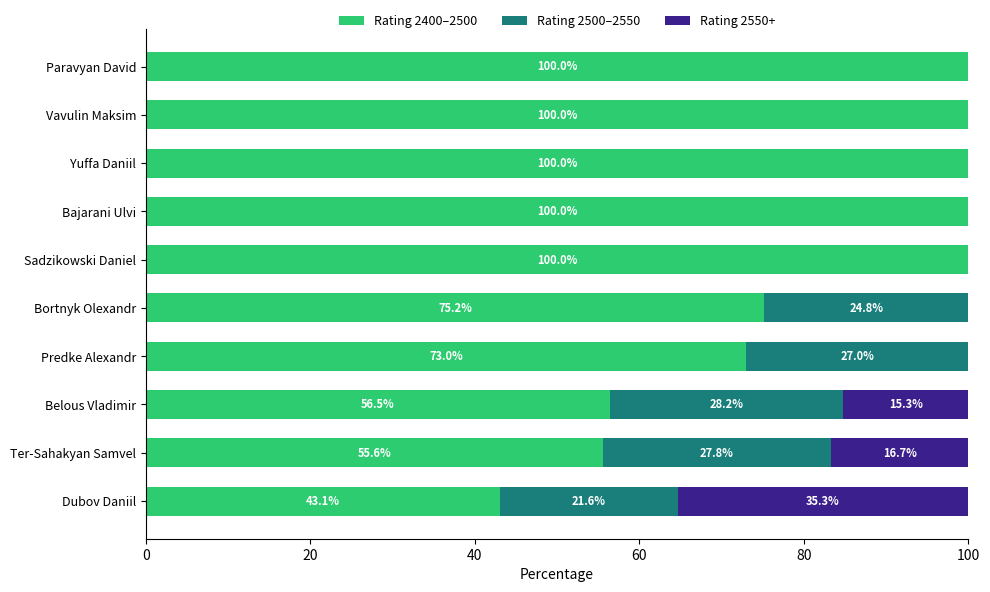

What is the total value across all series at Belous Vladimir?

100.0